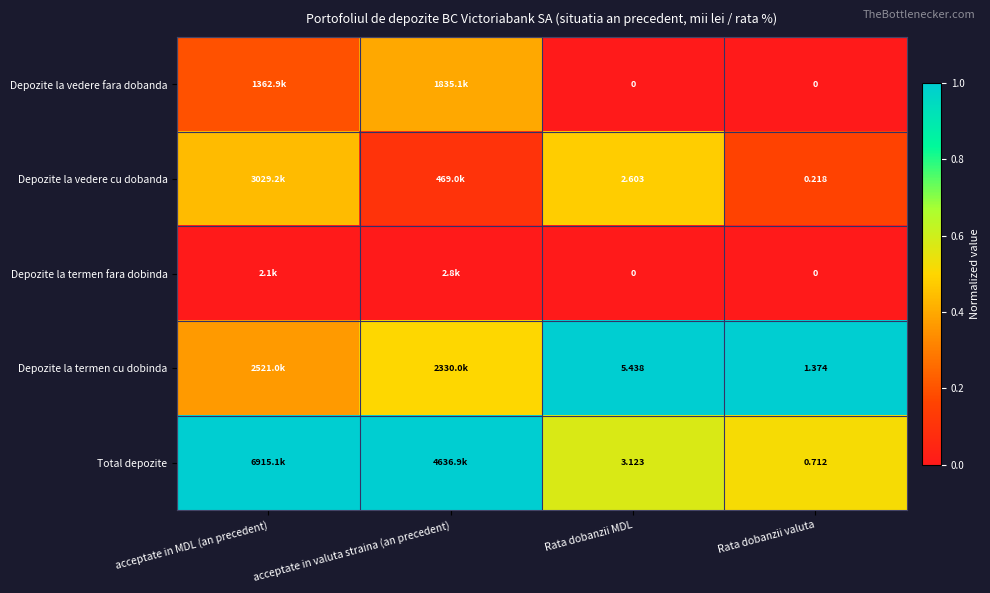

Between Rata dobanzii MDL and Rata dobanzii valuta, which series saw the biggest shift?

Depozite la termen cu dobinda